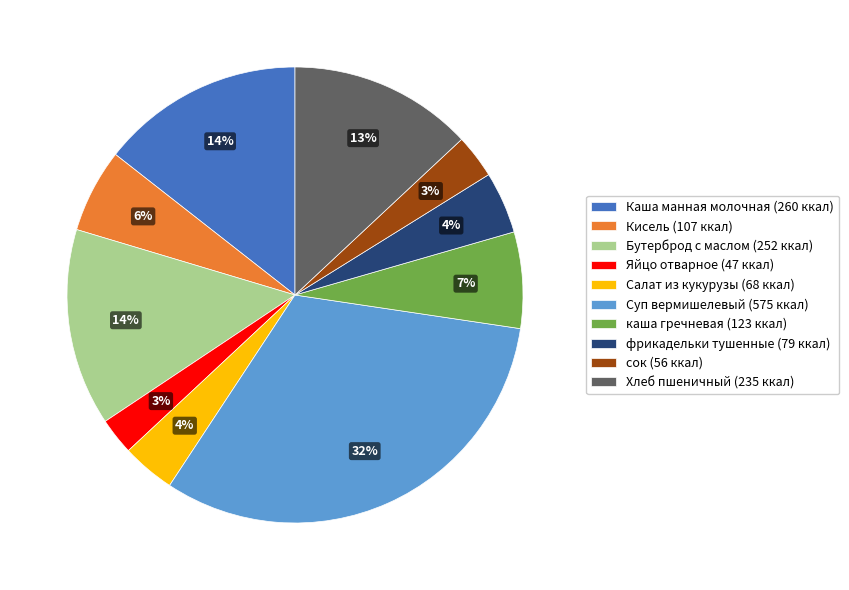

Between фрикадельки тушенные (79 ккал) and Суп вермишелевый (575 ккал), which is larger?

Суп вермишелевый (575 ккал)